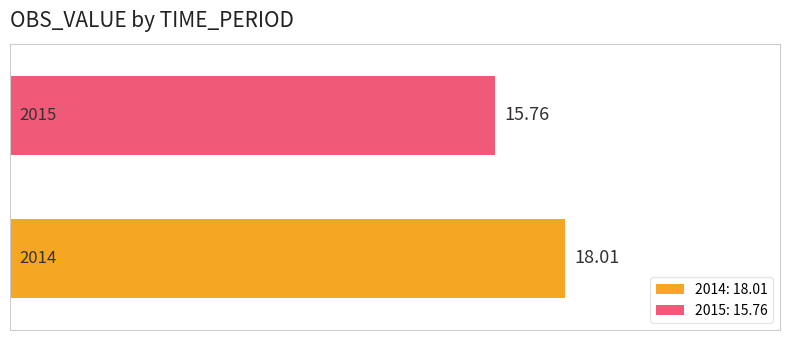

Which series has the widest spread of values?

2014: 18.01